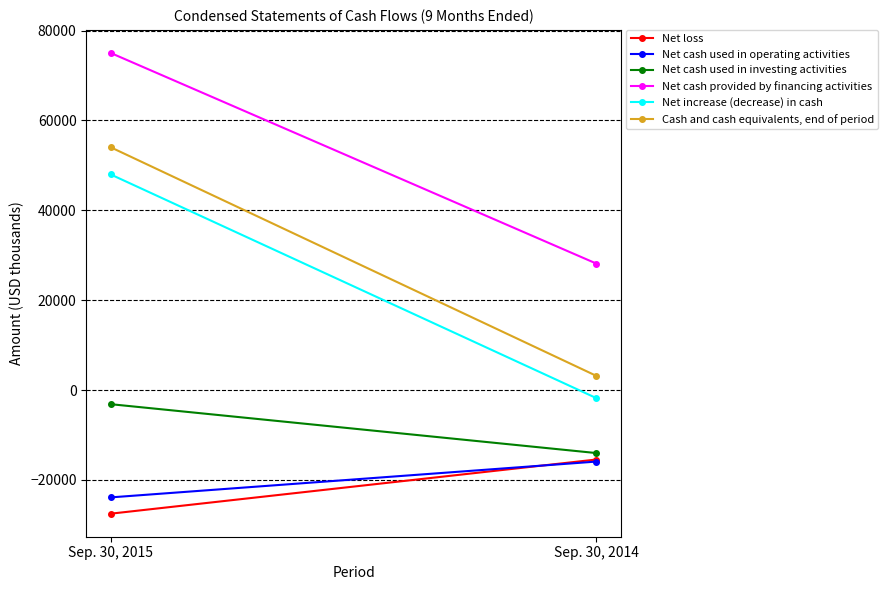

List the series in order of their peak value, highest first.

Net cash provided by financing activities, Cash and cash equivalents, end of period, Net increase (decrease) in cash, Net cash used in investing activities, Net loss, Net cash used in operating activities